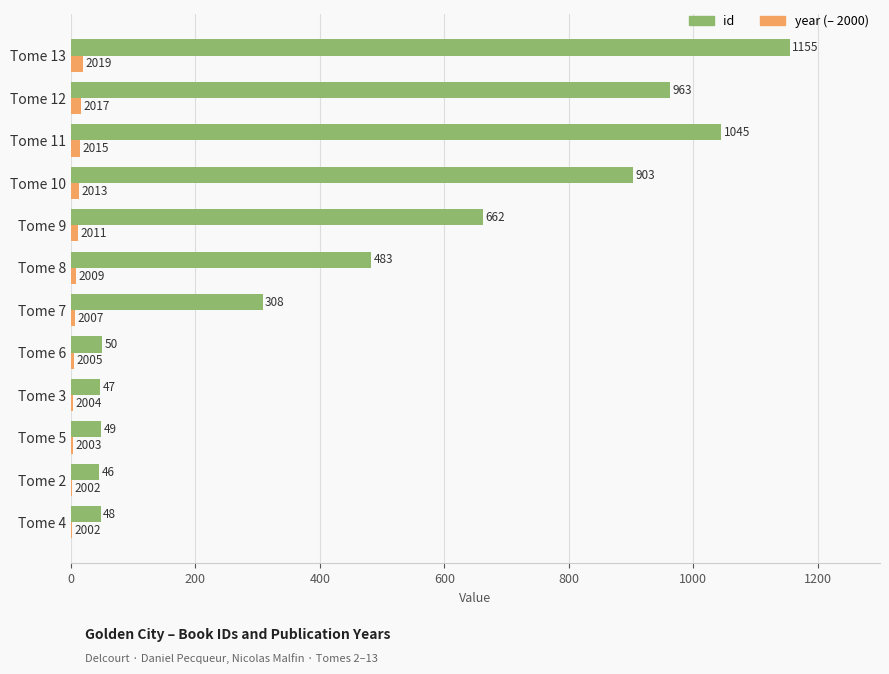

Read the year (– 2000) value at Tome 12.

17